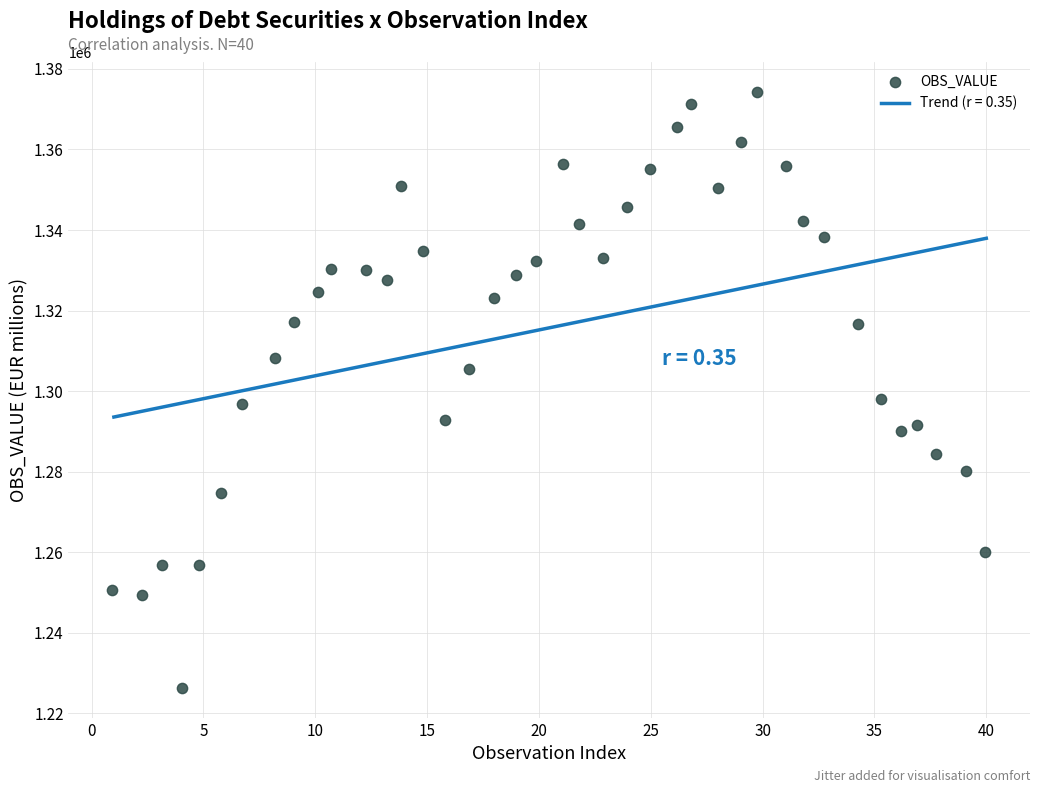

What is the range of Y values (max minus min)?

147884.0